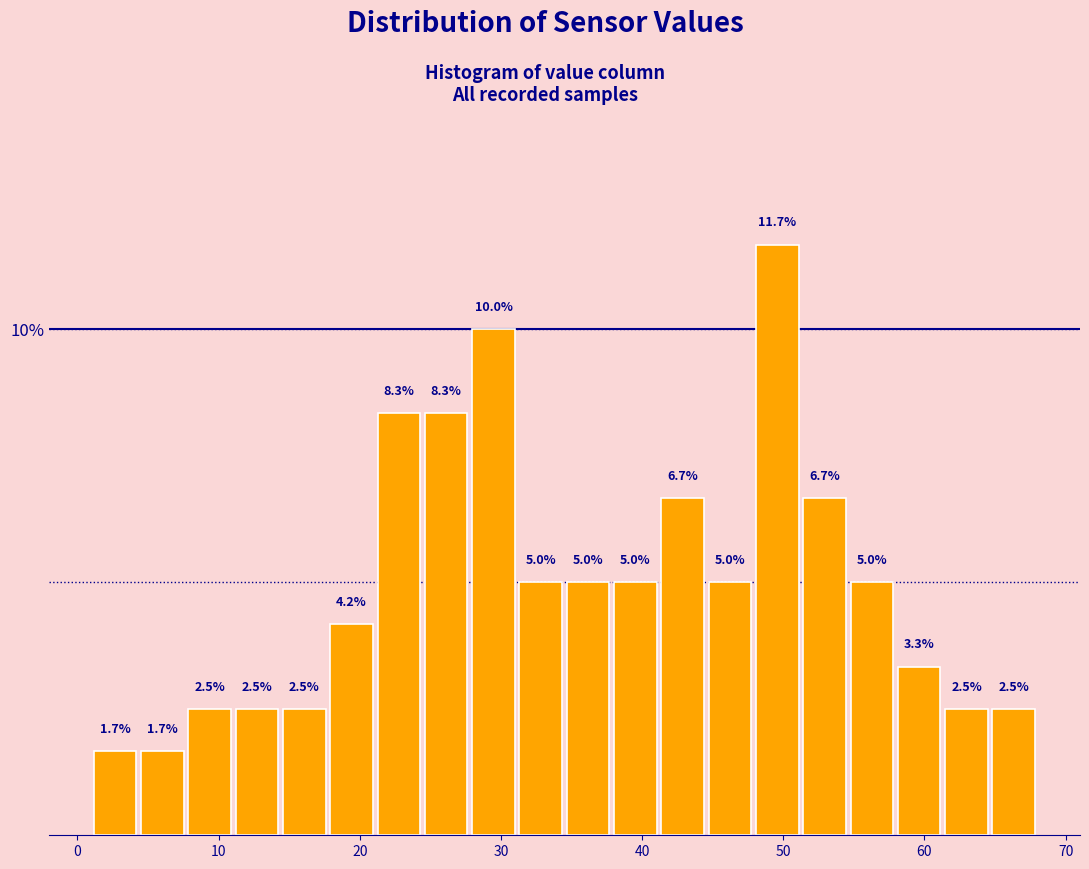

Around what value on the x-axis is the tallest bar? Give the approximate position of its centre, as read against the axis.

50